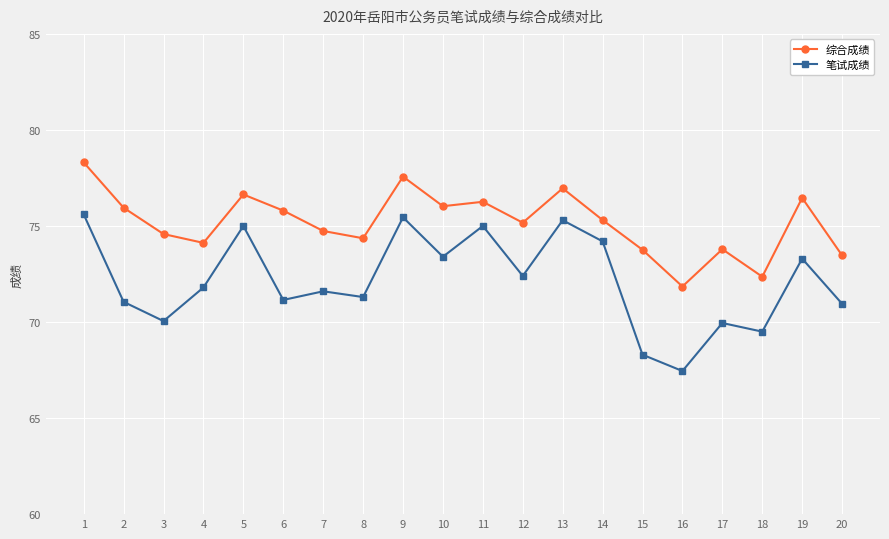

Which series has the widest spread of values?

笔试成绩